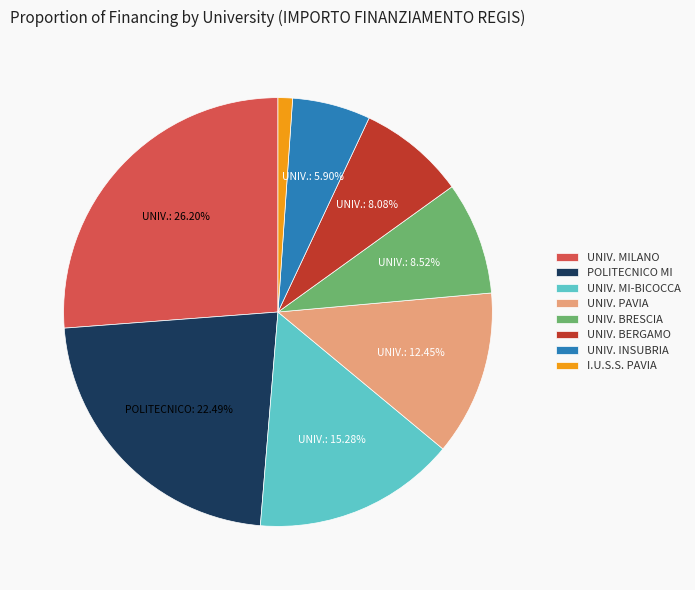

Which has a higher value, UNIV. INSUBRIA or I.U.S.S. PAVIA?

UNIV. INSUBRIA